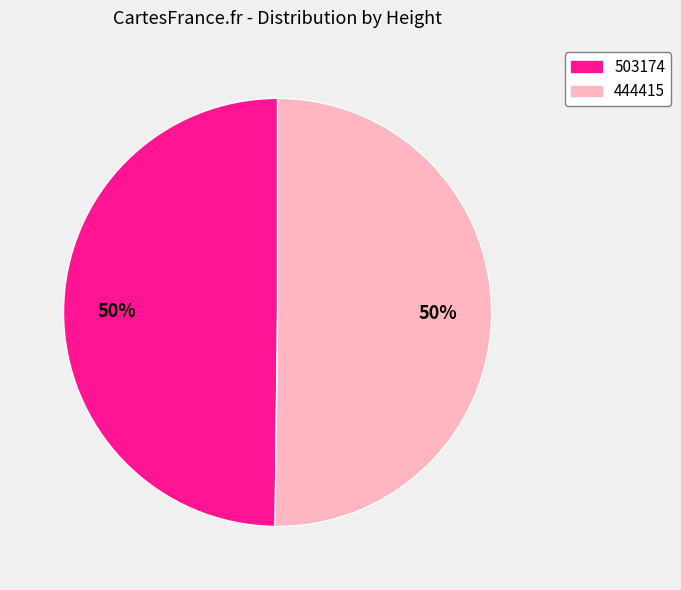

Combined, do 444415 and 503174 account for over 50%?

Yes